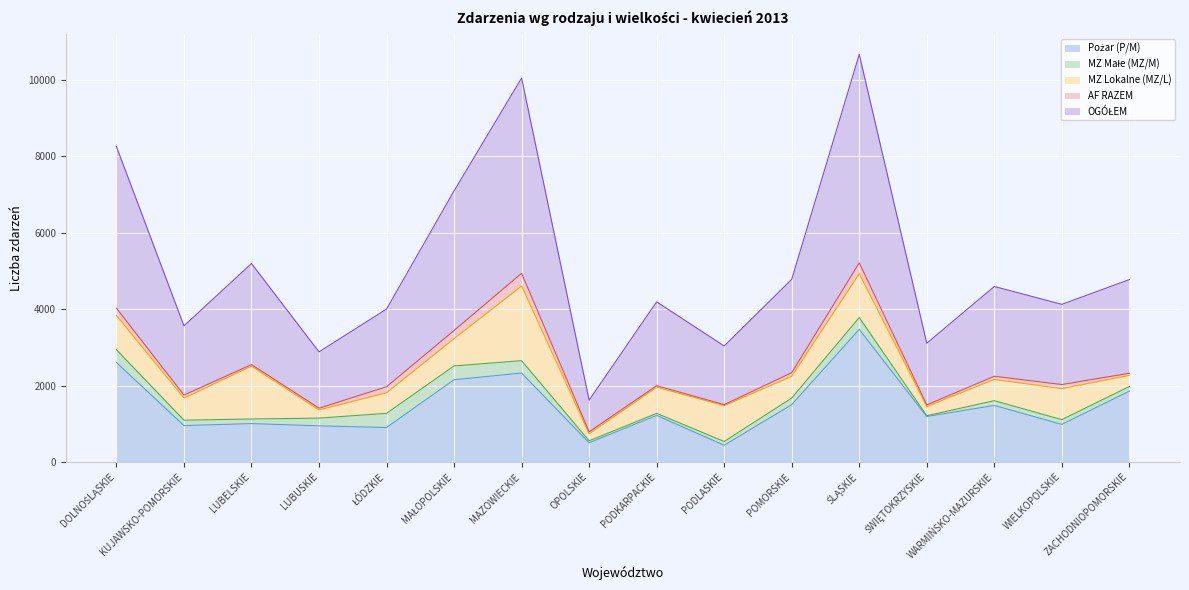

Which category has the lowest value across all series?

ŚWIĘTOKRZYSKIE